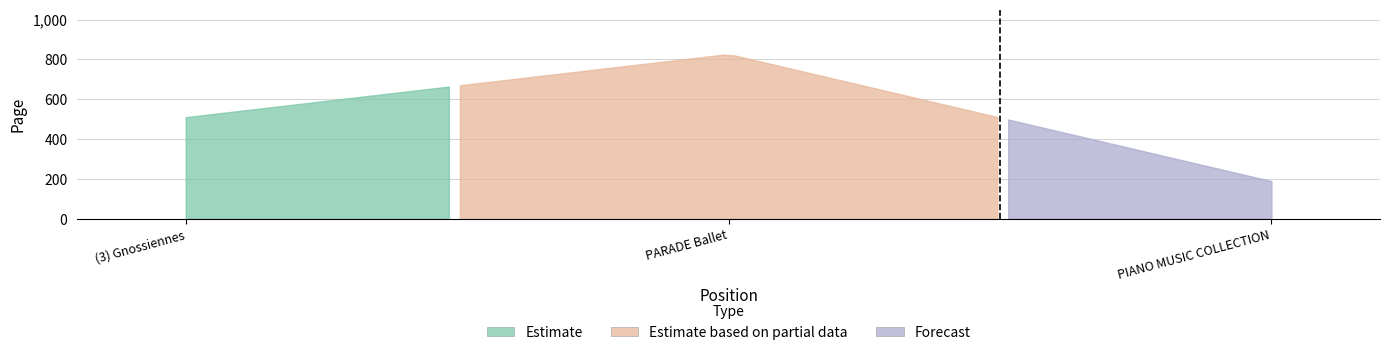

Is it true that the value at 3 is 72?

False